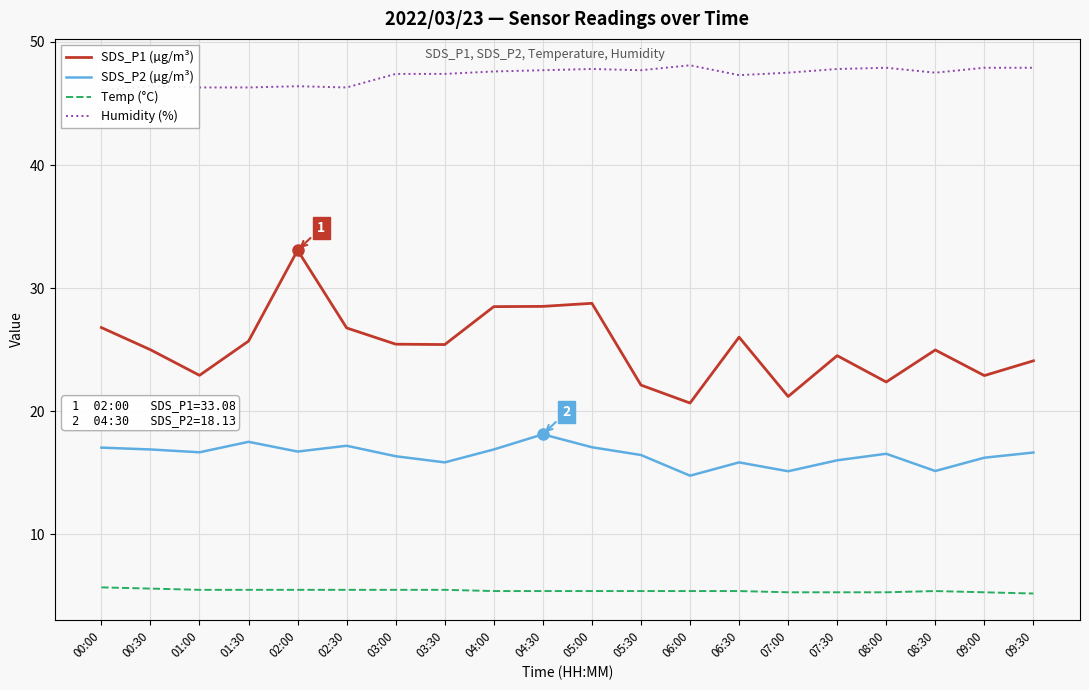

Rank the categories by SDS_P2 (µg/m³) value from highest to lowest.

04:30, 01:30, 02:30, 05:00, 00:00, 00:30, 04:00, 02:00, 01:00, 09:30, 08:00, 05:30, 03:00, 09:00, 07:30, 03:30, 06:30, 08:30, 07:00, 06:00